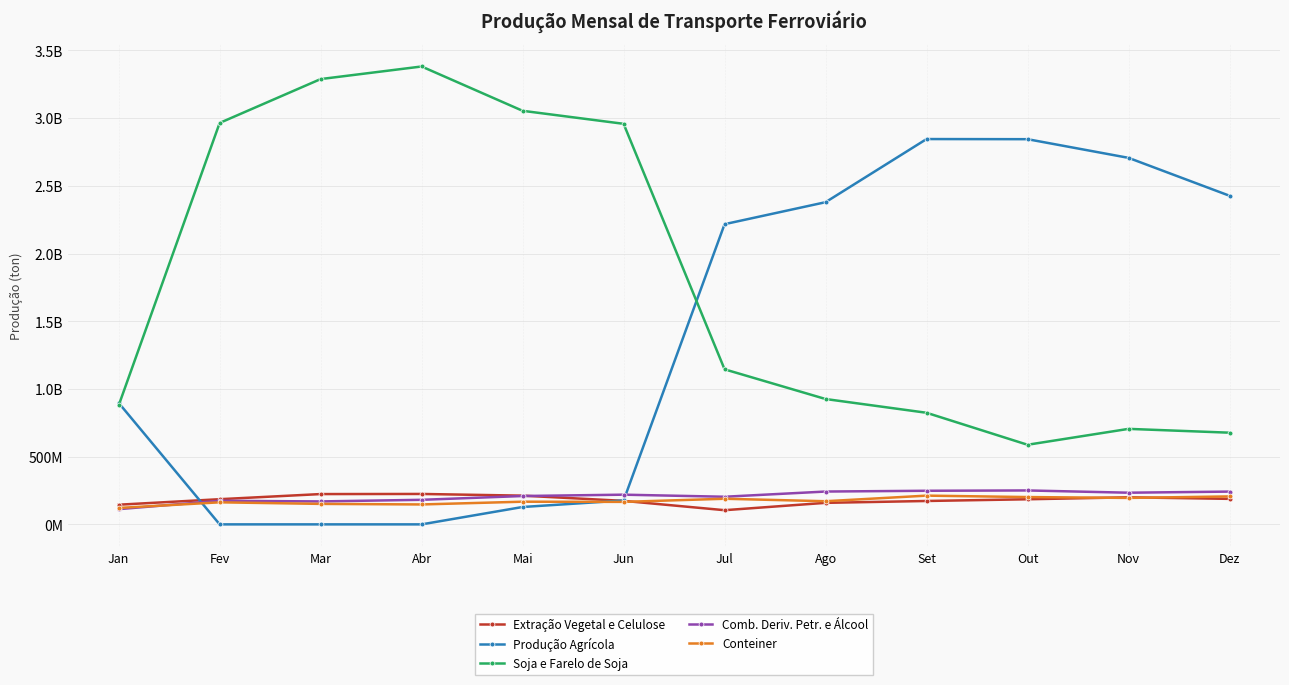

What are all the series names shown in the legend?

Extração Vegetal e Celulose, Produção Agrícola, Soja e Farelo de Soja, Comb. Deriv. Petr. e Álcool, Conteiner